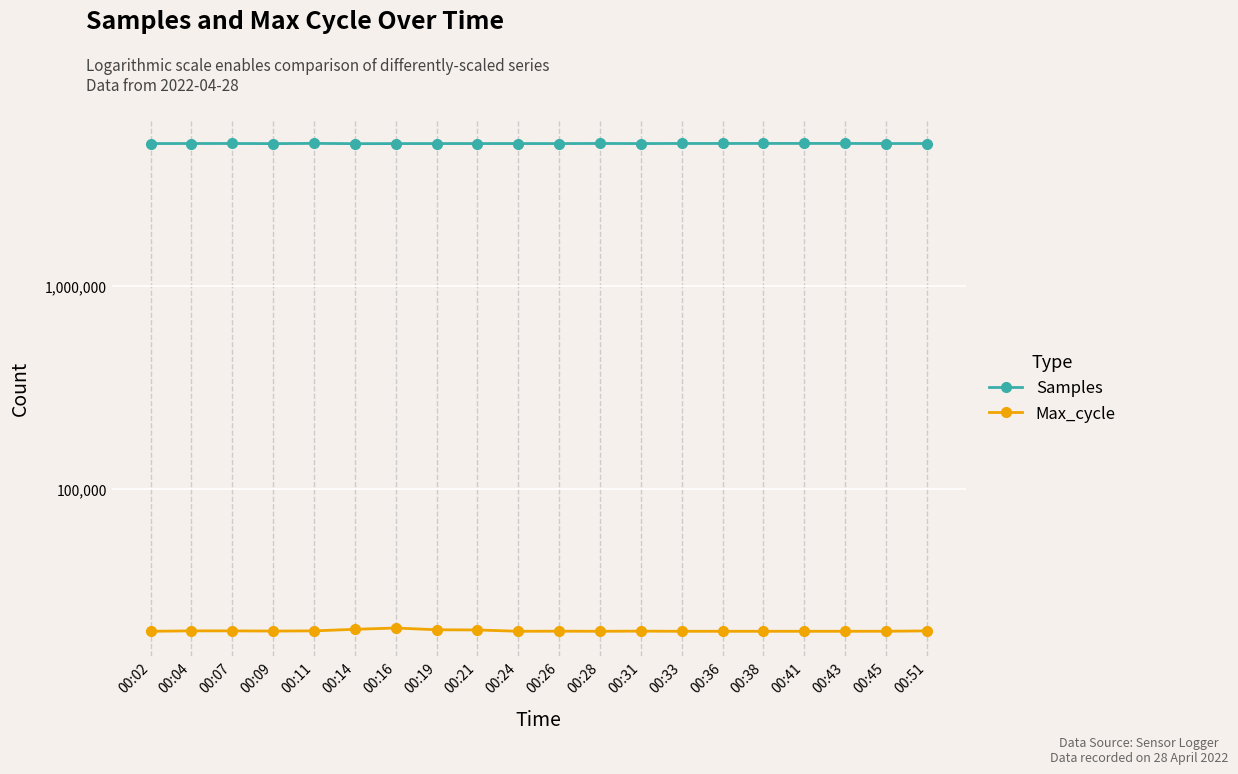

What is the difference between the maximum and second lowest values in the Samples series?

12396